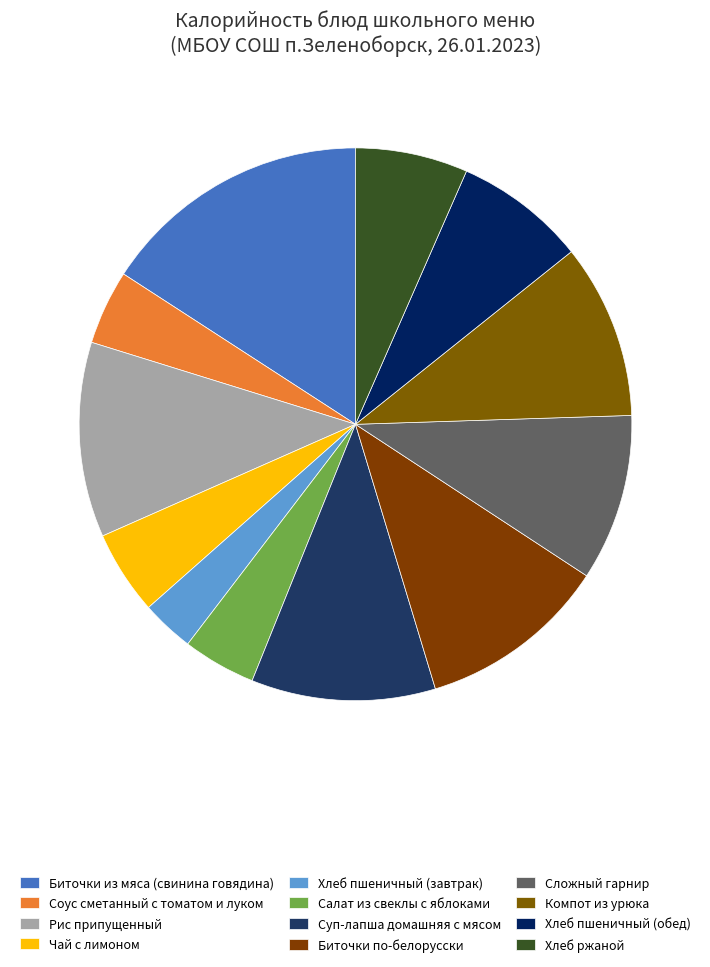

Does Биточки из мяса (свинина говядина) represent more than half of the total?

No